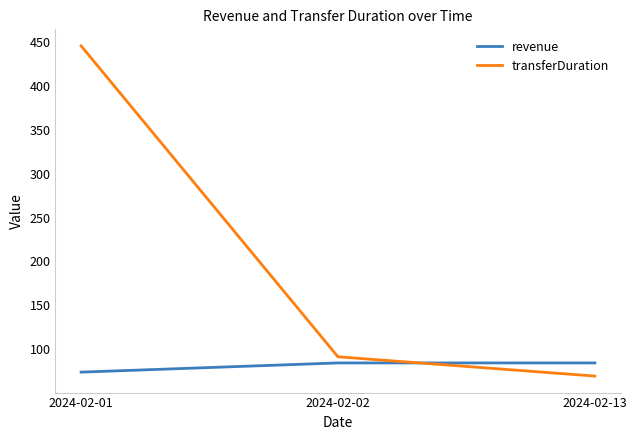

What is the spread (max minus min) of values at 2024-02-13?

15.0